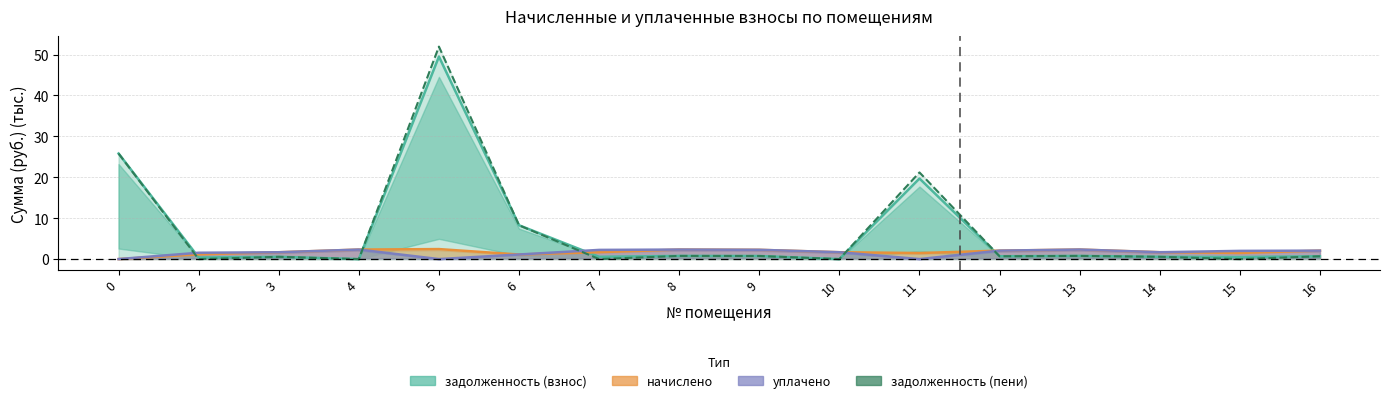

Between 11 and 13, which series saw the biggest shift?

задолженность (пени)